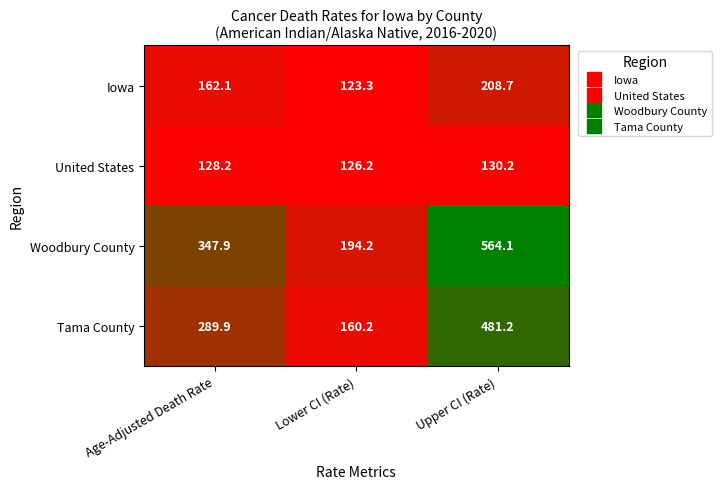

Which series changed the most between Lower CI (Rate) and Upper CI (Rate)?

Woodbury County